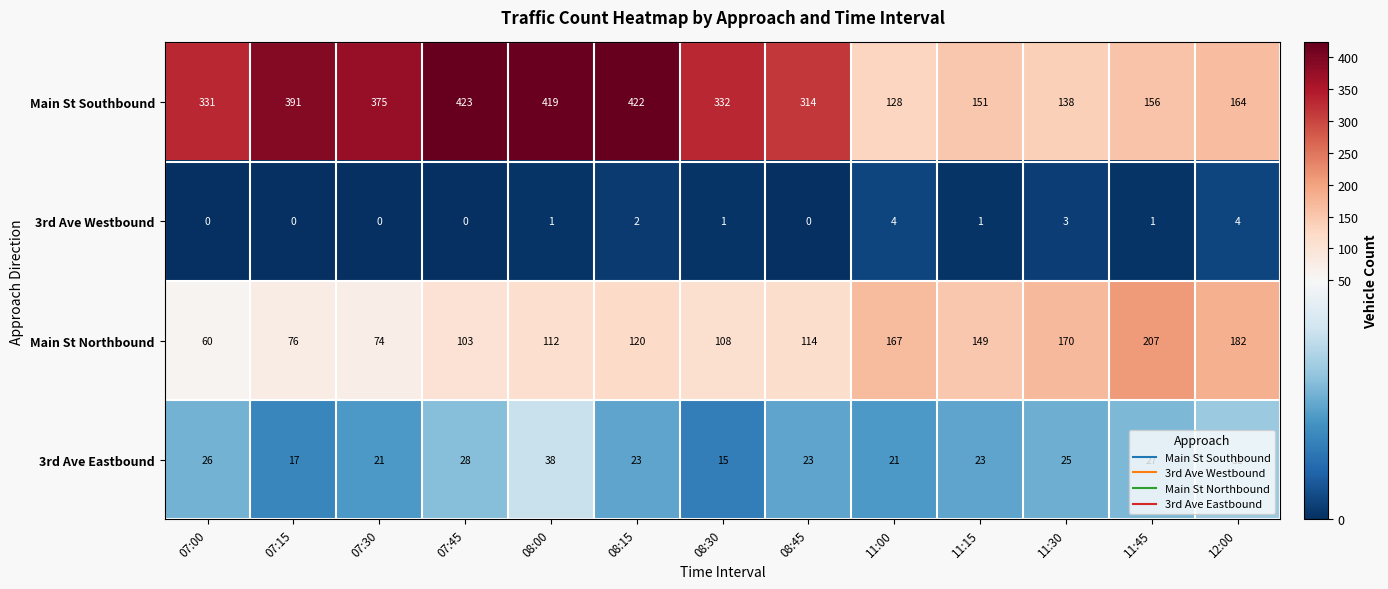

What is the sum of all 3rd Ave Eastbound values?

318